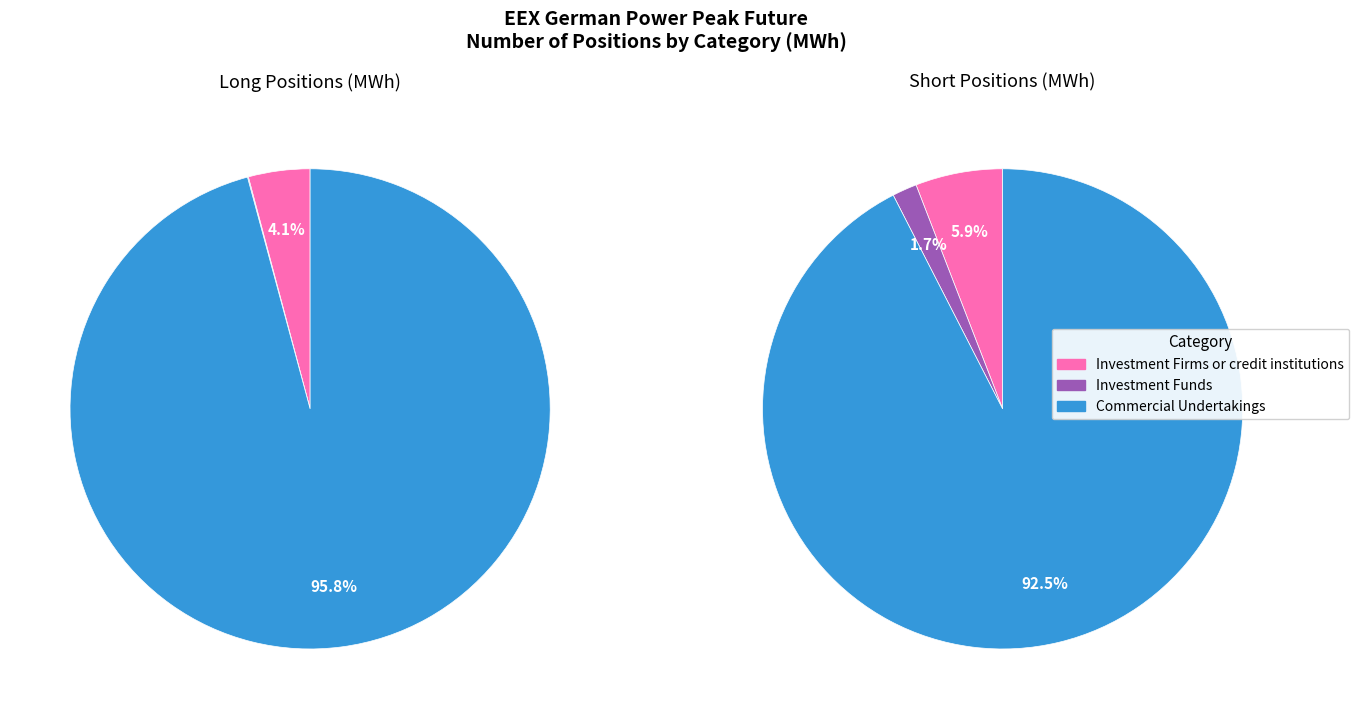

Which category has the biggest portion of the pie?

Commercial Undertakings